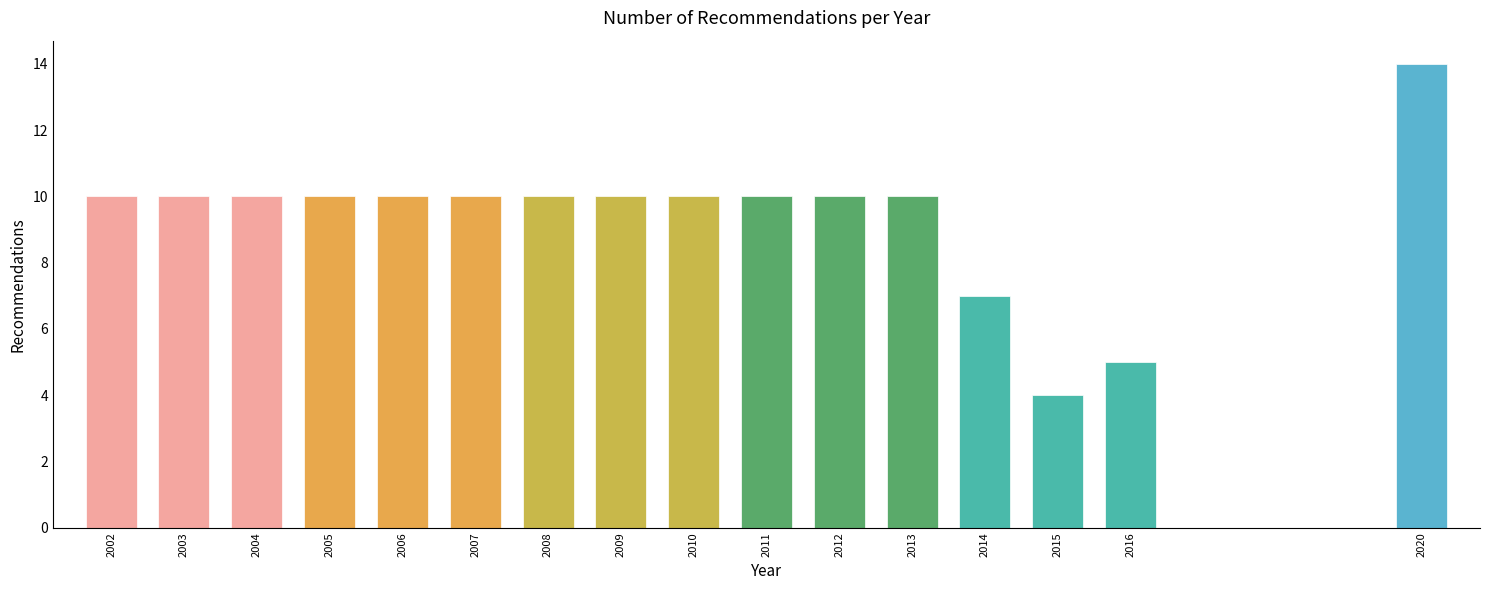

Reading right to left, list all the values displayed in this chart.

2020=14	2016=5	2015=4	2014=7	2013=10	2012=10	2011=10	2010=10	2009=10	2008=10	2007=10	2006=10	2005=10	2004=10	2003=10	2002=10